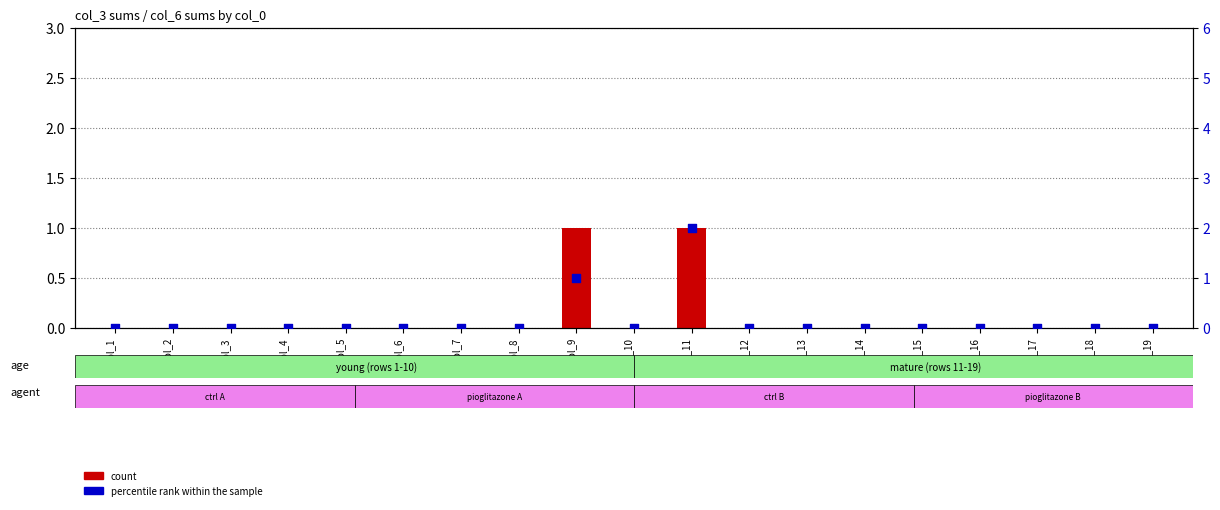

At how many categories does at least one series exceed 0?

2